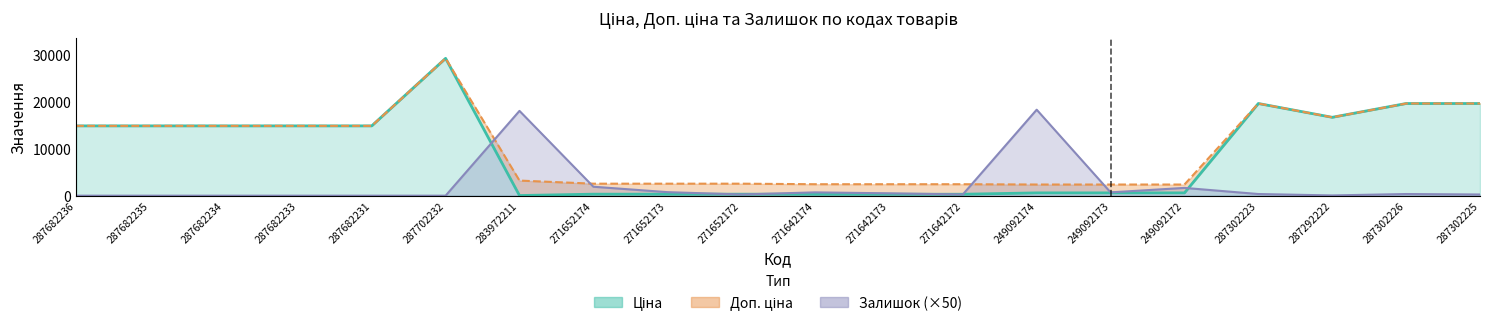

What position from the right is 283972211?

14